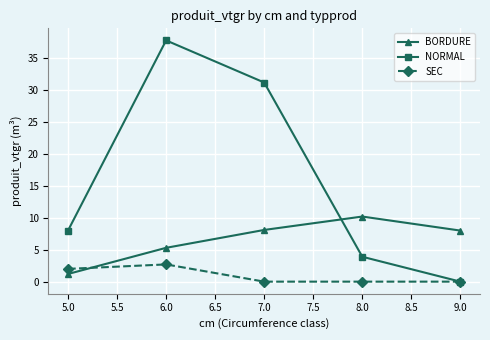

At how many categories does at least one series exceed 32?

1